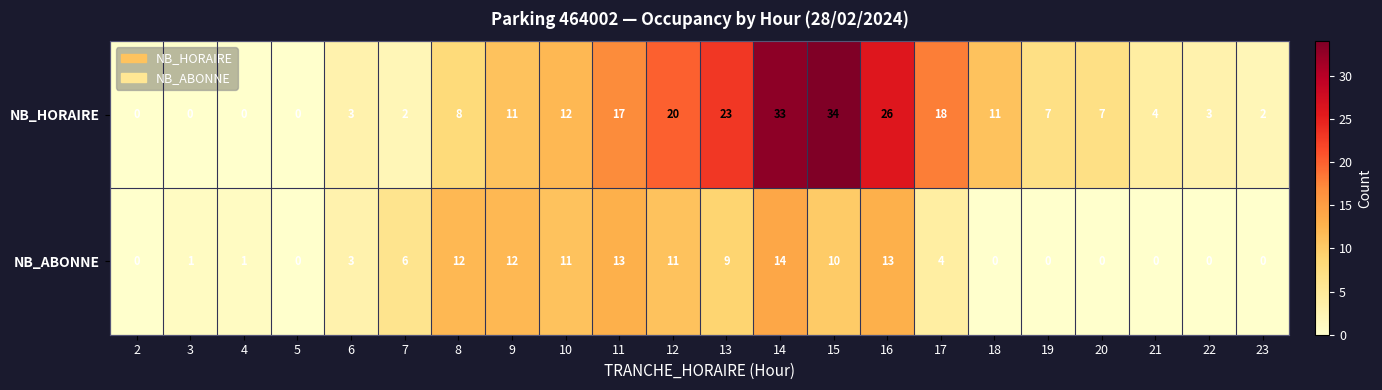

What is the difference between the maximum and minimum values in the NB_HORAIRE series?

34